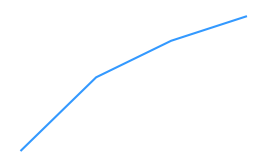

Does the chart display data point markers on the line(s)?

No